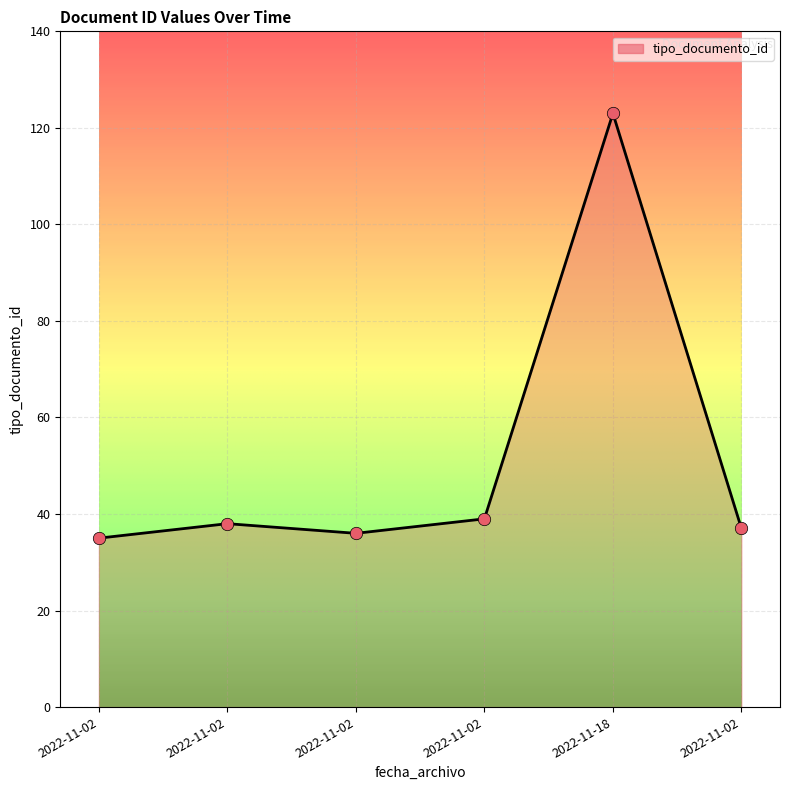

How many distinct data groups are displayed?

1